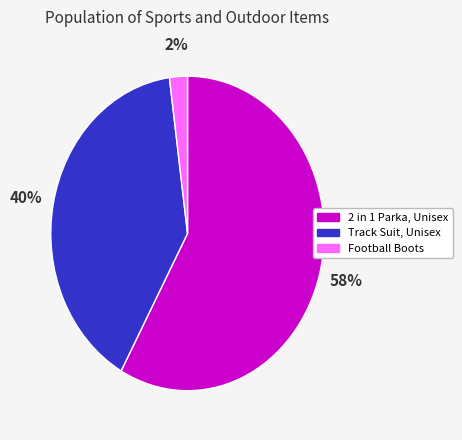

Which category has the smallest portion of the pie?

Football Boots